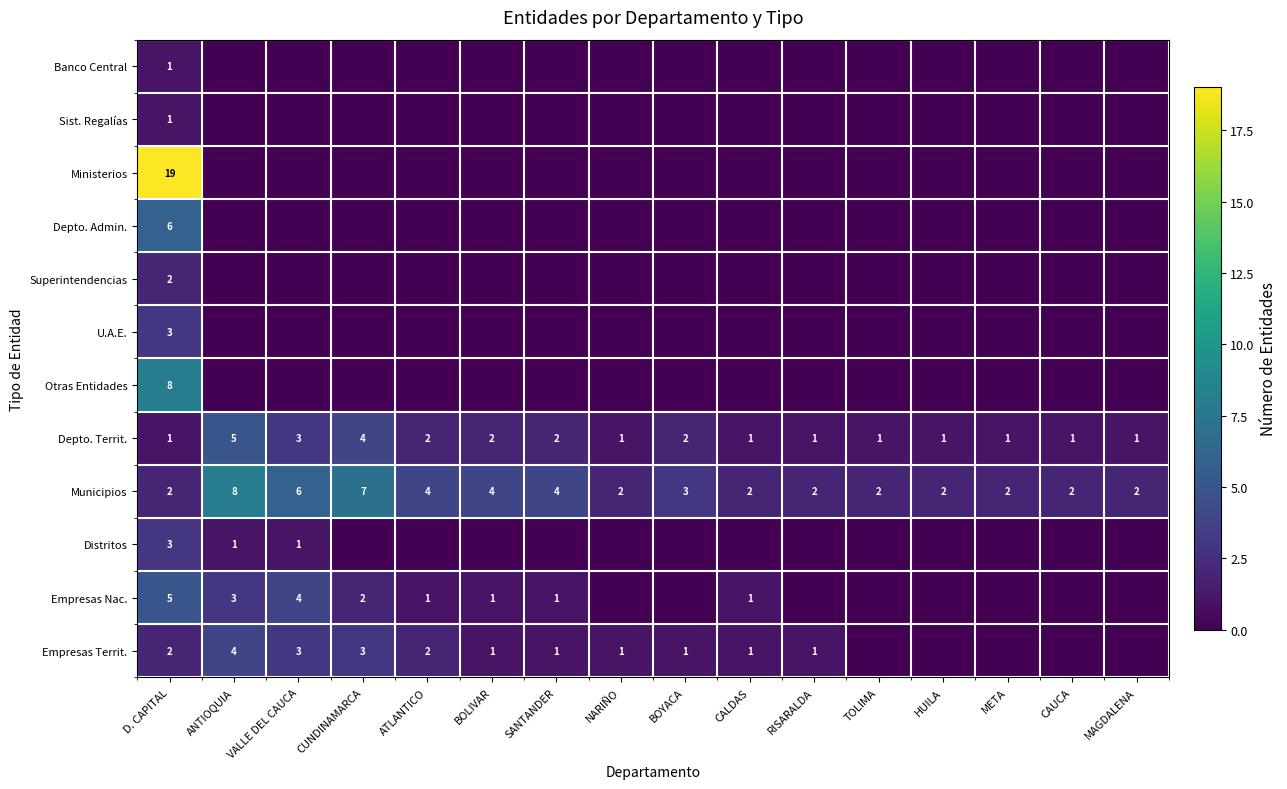

Count the Depto. Territ. values in the range 1 to 2.

13